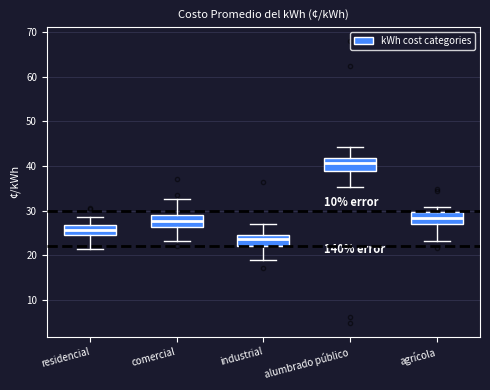

Reading left to right, transcribe this box plot: for each box, give where its median line is, the range the box spans, and where its two whiskers end, as read against the y-axis. The values are not printed on the chart, so give them approximately, as read against the axis.

residencial: median 26, box 25 to 27, whiskers 21 to 29
comercial: median 28, box 26 to 29, whiskers 23 to 33
industrial: median 24 (inside the box), box 22 to 24, whiskers 19 to 27
alumbrado público: median 41, box 39 to 42, whiskers 35 to 44
agrícola: median 28, box 27 to 30, whiskers 23 to 31